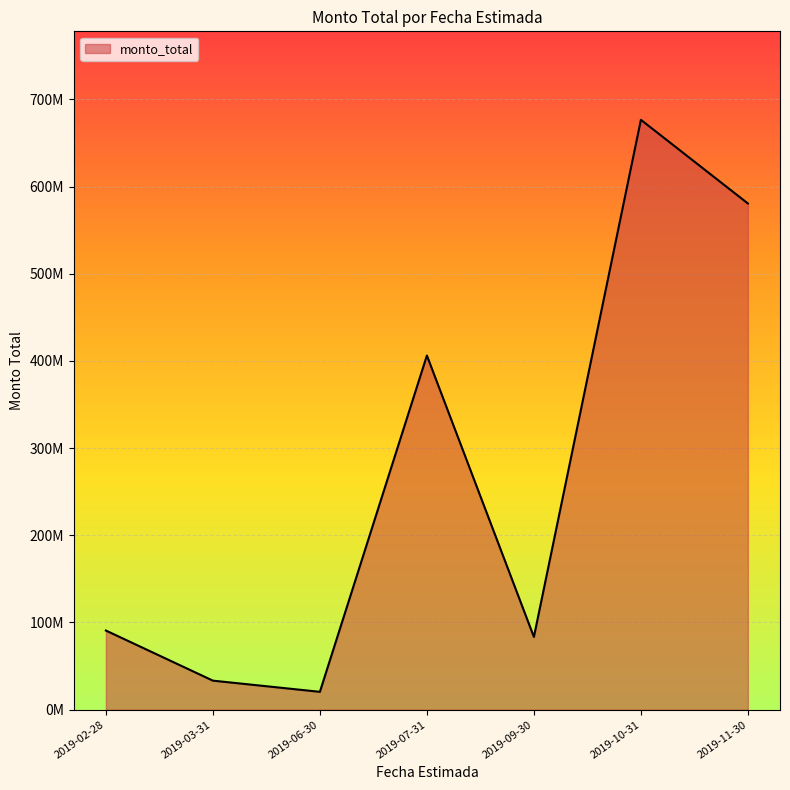

The chart shows a value of 121380915 at 2019-11-30. True or false?

False